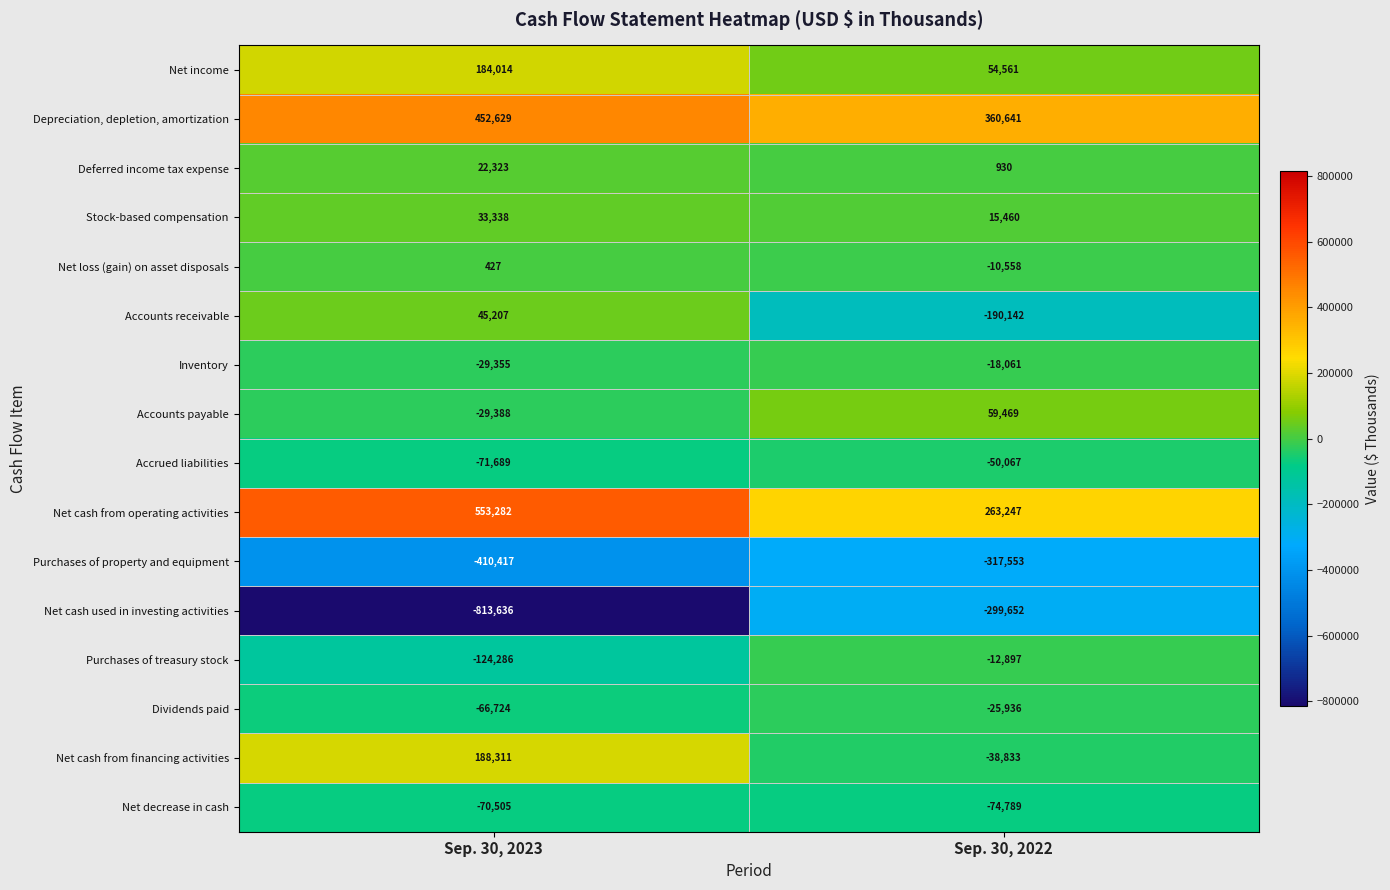

What is the minimum value shown in the chart?

-813636